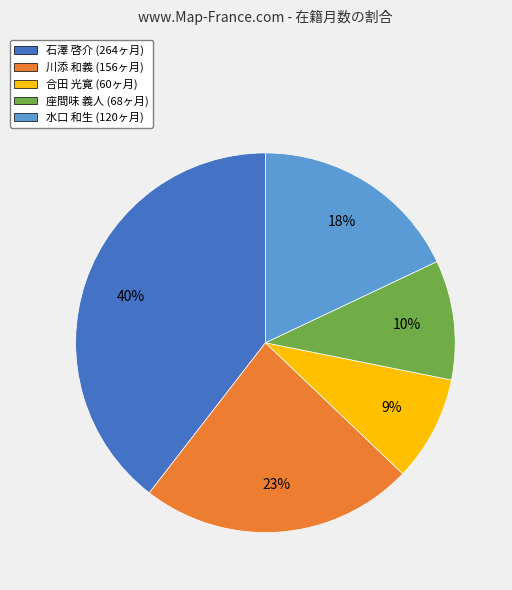

Which category has the biggest portion of the pie?

石澤 啓介